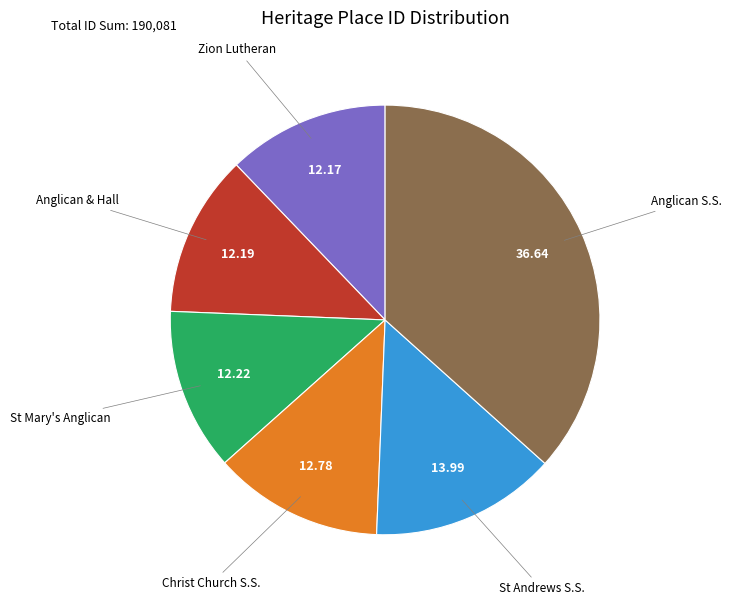

Does any single category account for the majority?

No